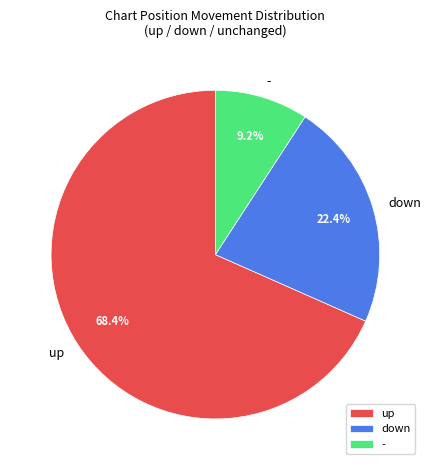

What portion of the pie excludes down?

77.6%